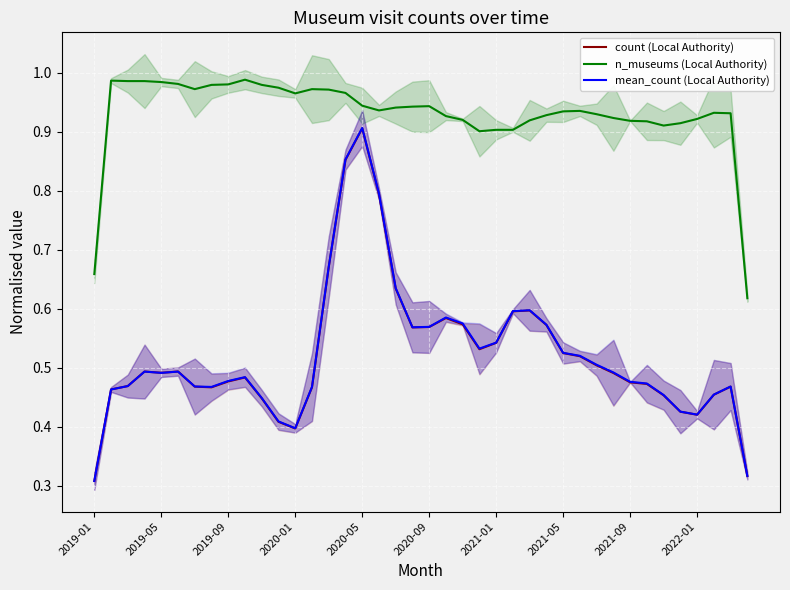

Where is n_museums (Local Authority) nearest to the value 0?

39